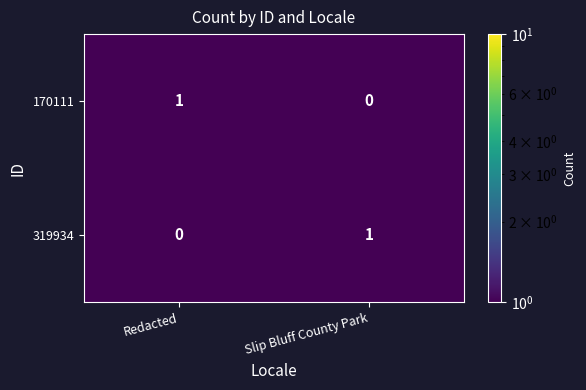

The 319934 series shows 1 at Redacted. True or false?

False